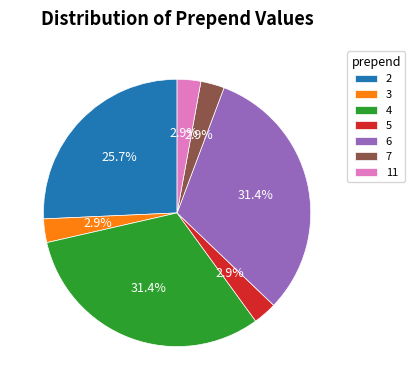

Is it true that 11 is 12% of the pie?

False